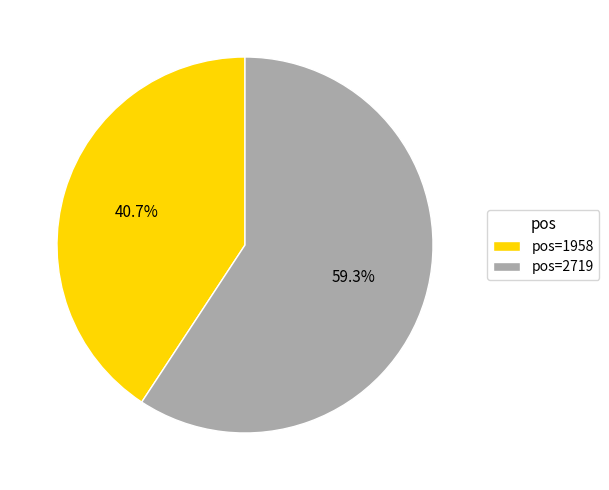

To the nearest percent, what is the difference between the largest and smallest slice percentages?

19%